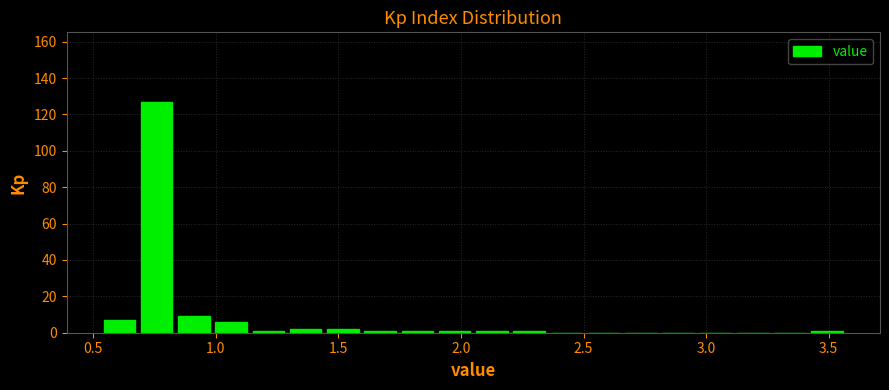

Around what value on the x-axis is the tallest bar? Give the approximate position of its centre, as read against the axis.

0.75